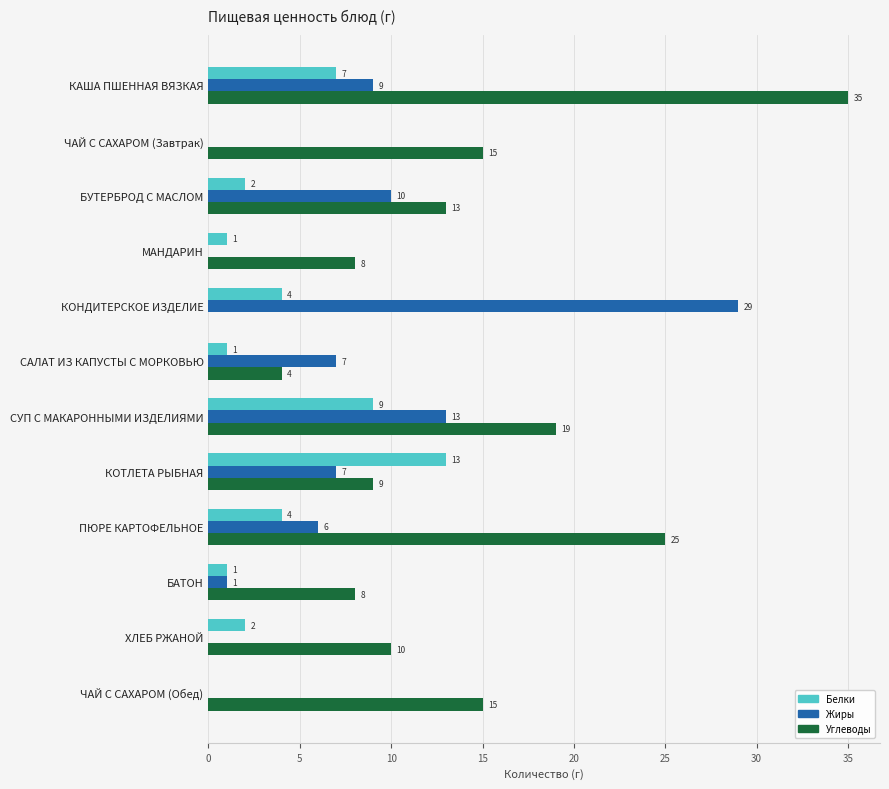

Which series changed the most between ЧАЙ С САХАРОМ (Завтрак) and ПЮРЕ КАРТОФЕЛЬНОЕ?

Углеводы